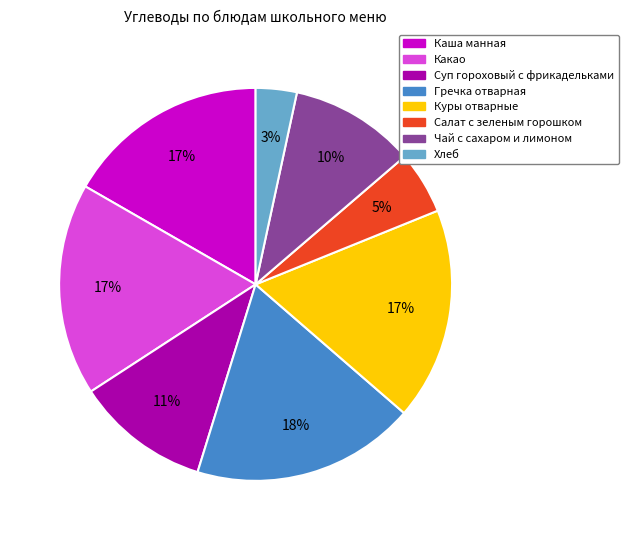

How many slices are in this pie chart?

8